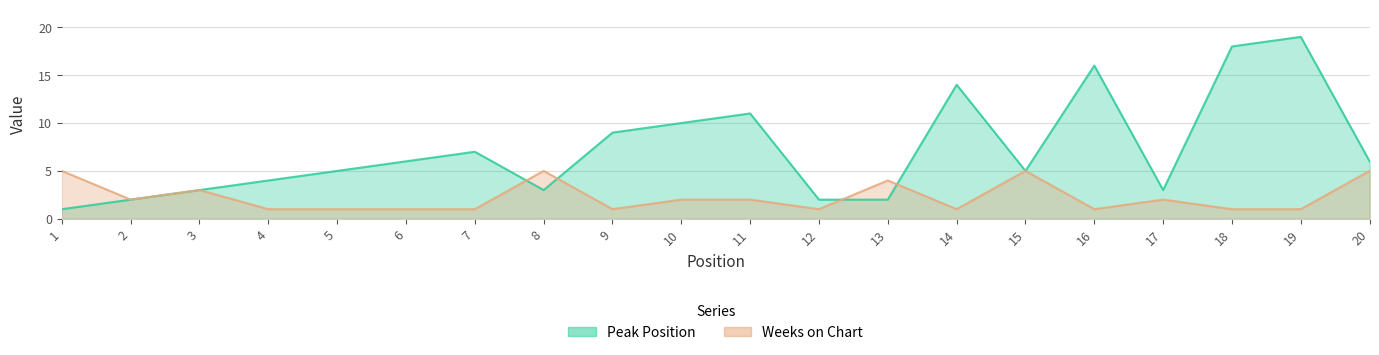

Where is Peak Position nearest to the value 10?

10